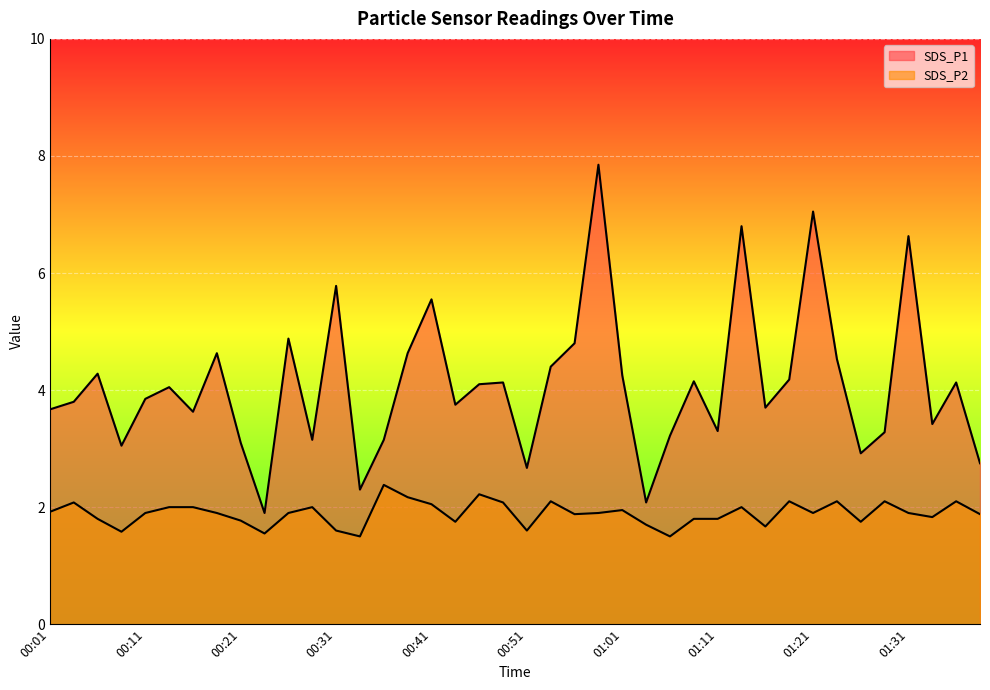

How many lines are shown in the chart?

2